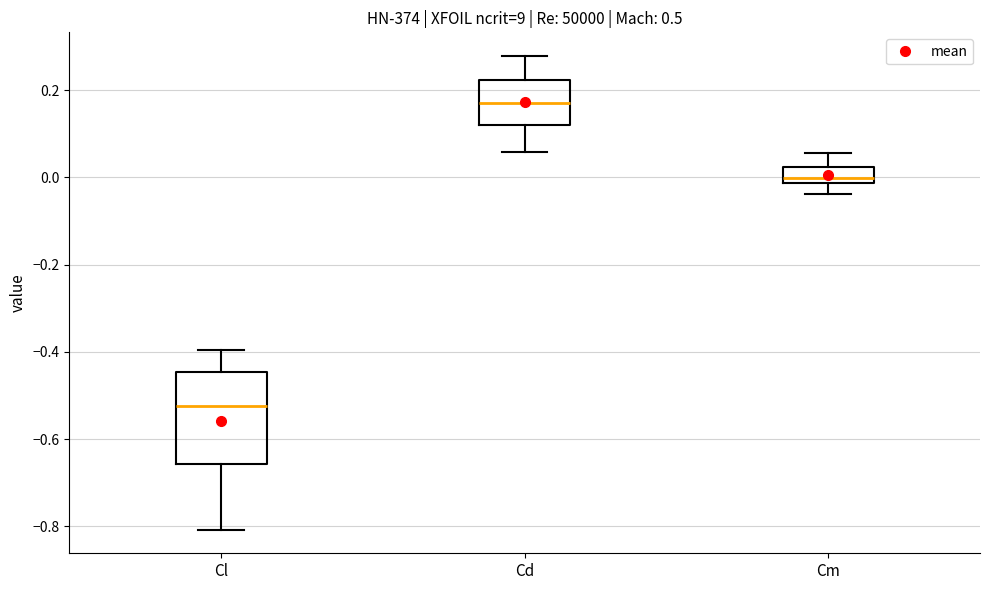

Which box has the lowest median line?

Cl